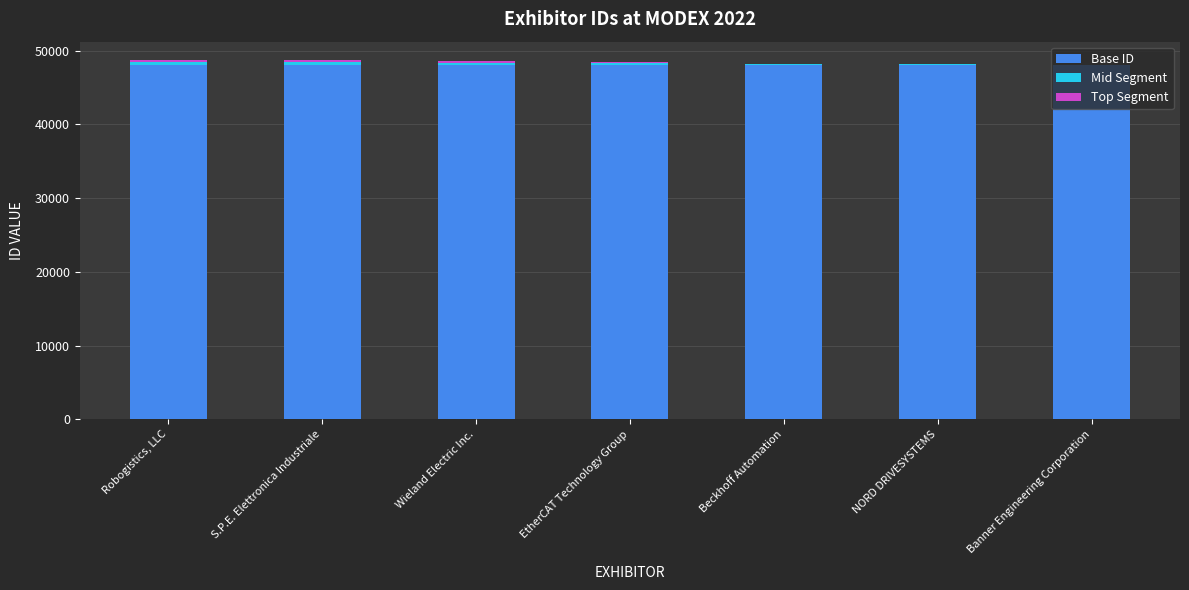

What is the highest value of the Base ID series?

48106.0